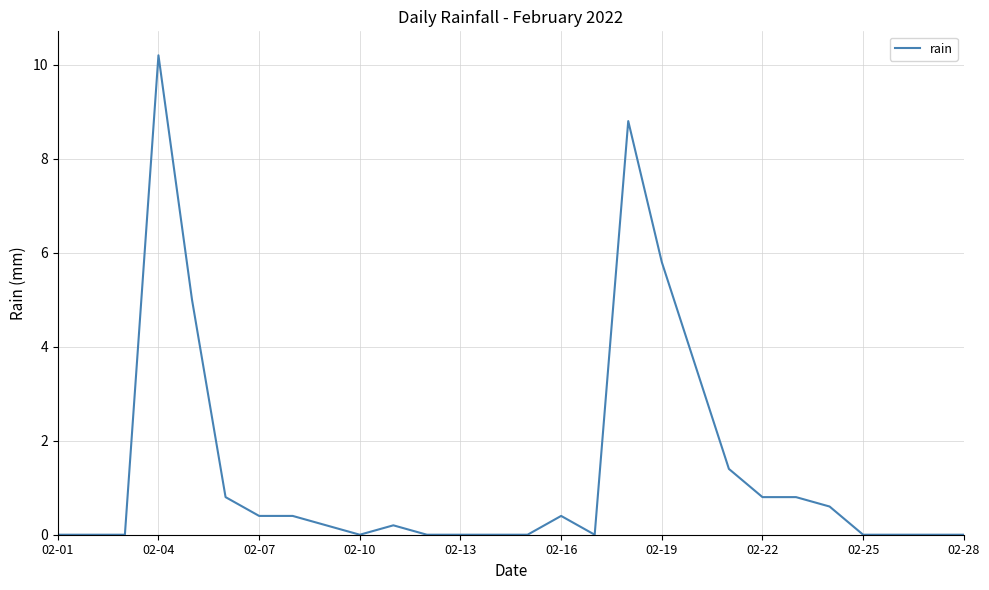

What is the greatest value displayed?

10.2